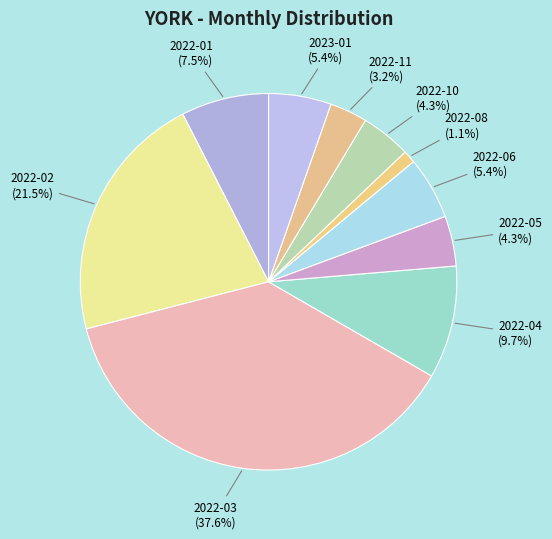

To the nearest percent, what is the average slice percentage?

10%